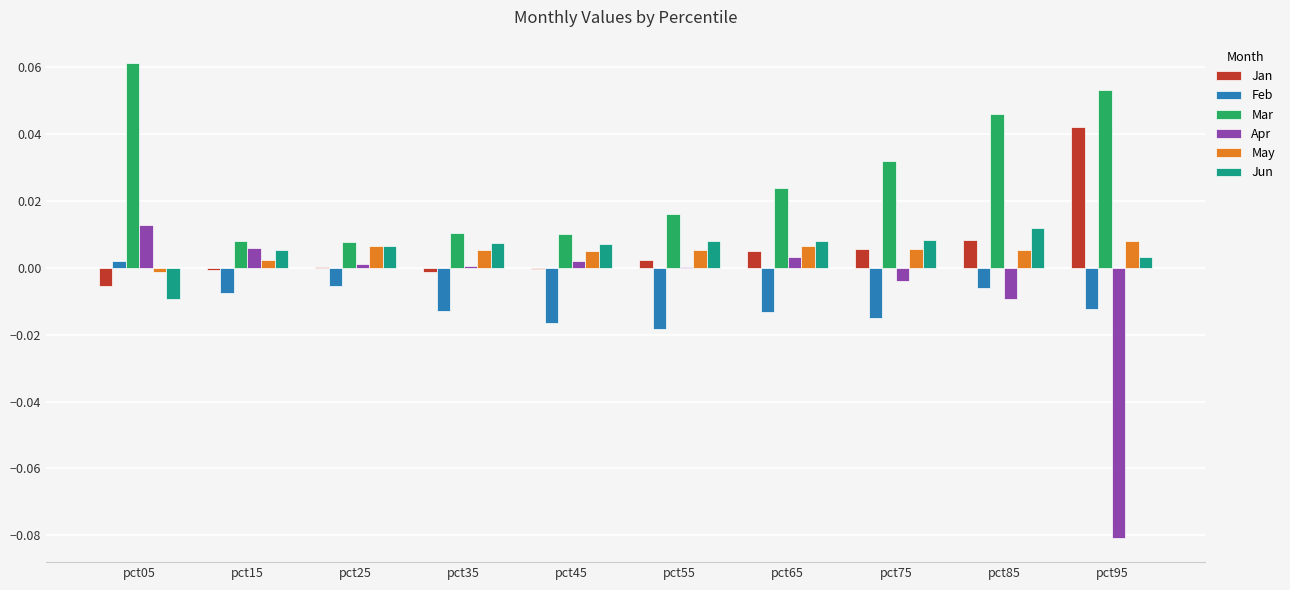

Between pct35 and pct95, which series saw the biggest shift?

Apr